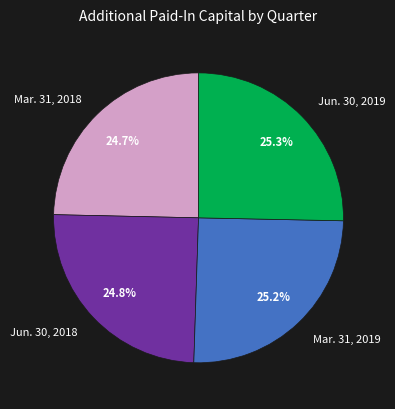

What is the ratio of the value at Mar. 31, 2019 to the value at Jun. 30, 2018?

1.0